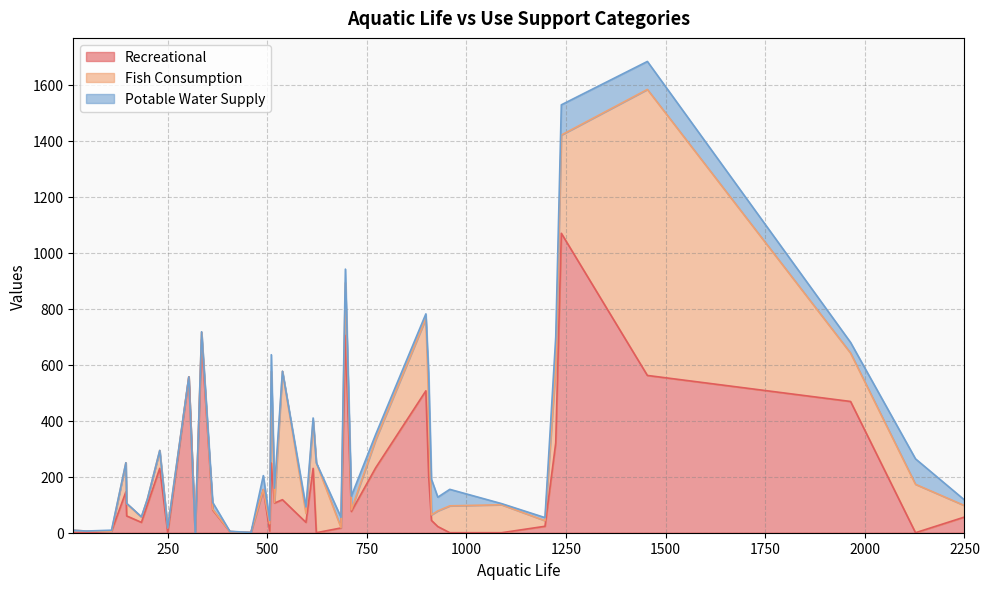

What is the average value of the Fish Consumption series?

118